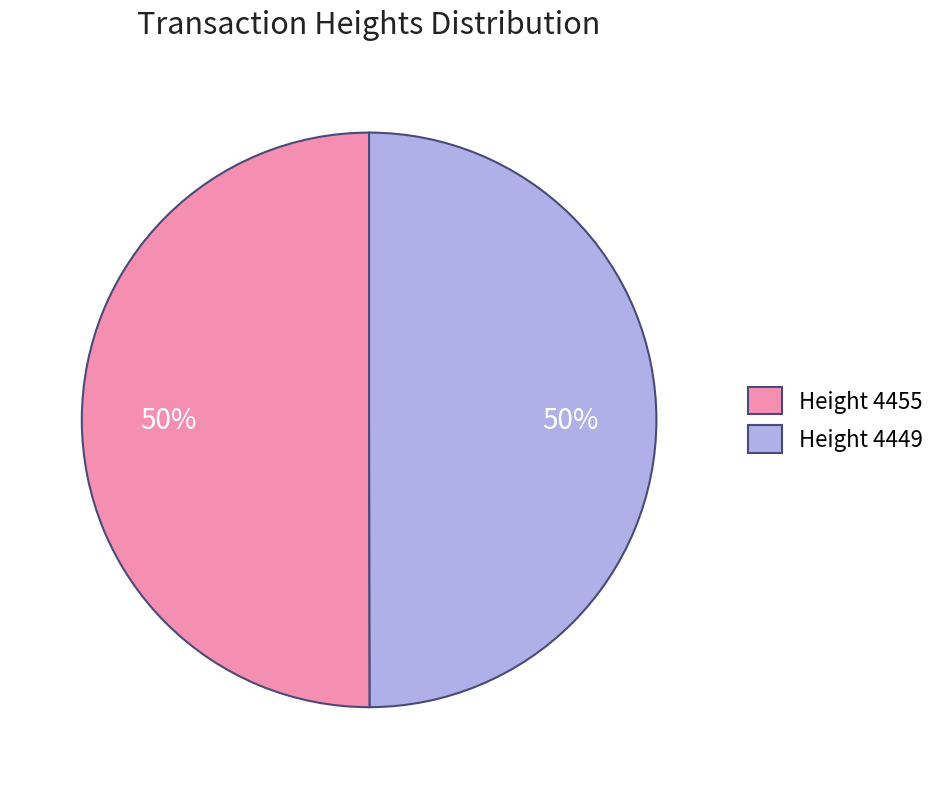

Approximately how many times larger is the value at Height 4455 compared to Height 4449?

1.0